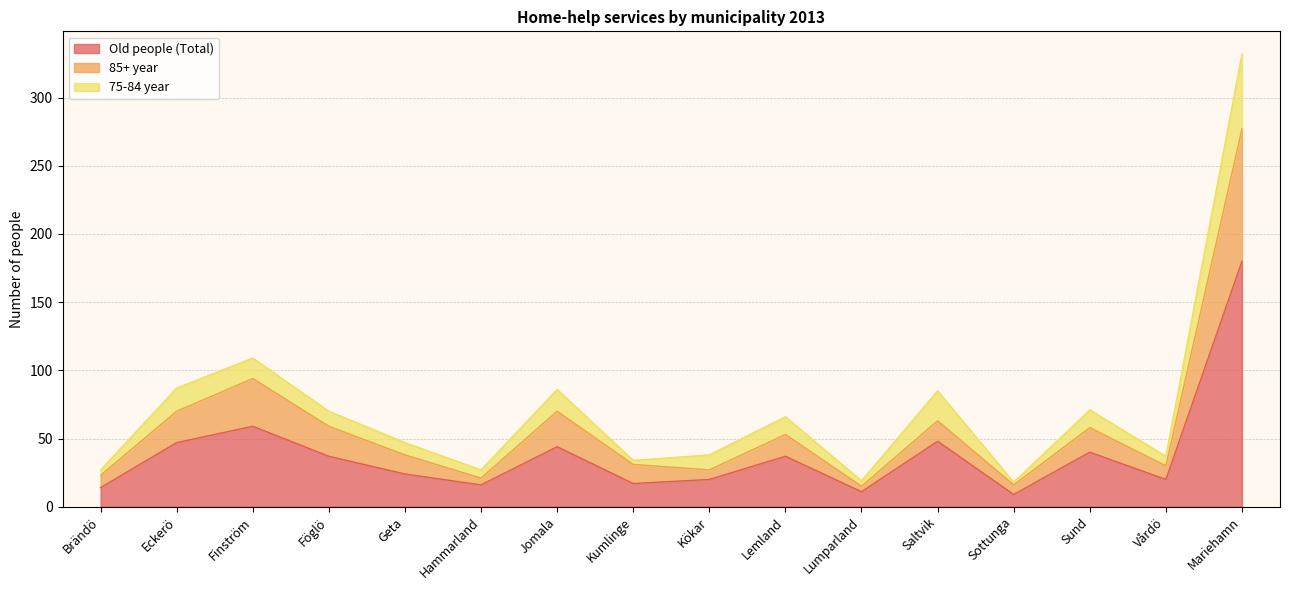

What are all the series names shown in the legend?

Old people (Total), 85+ year, 75-84 year